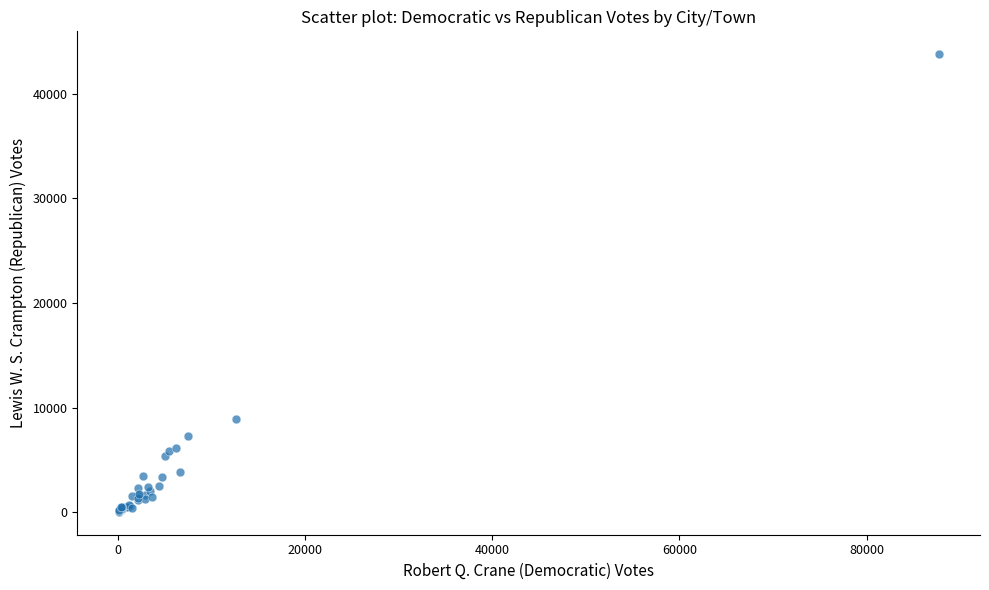

What Y value in the scatter plot is closest to 21909?

8919